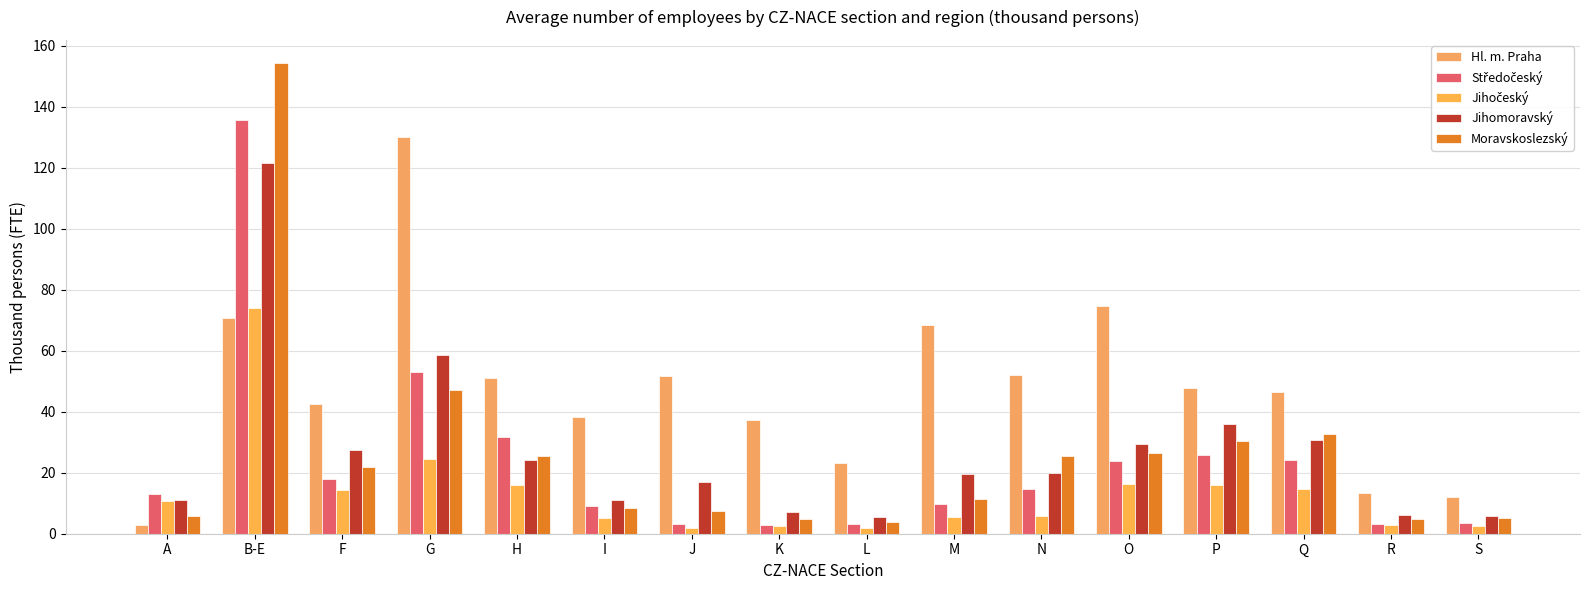

List the labels in order of Moravskoslezský value, largest first.

B-E, G, Q, P, O, N, H, F, M, I, J, A, S, R, K, L